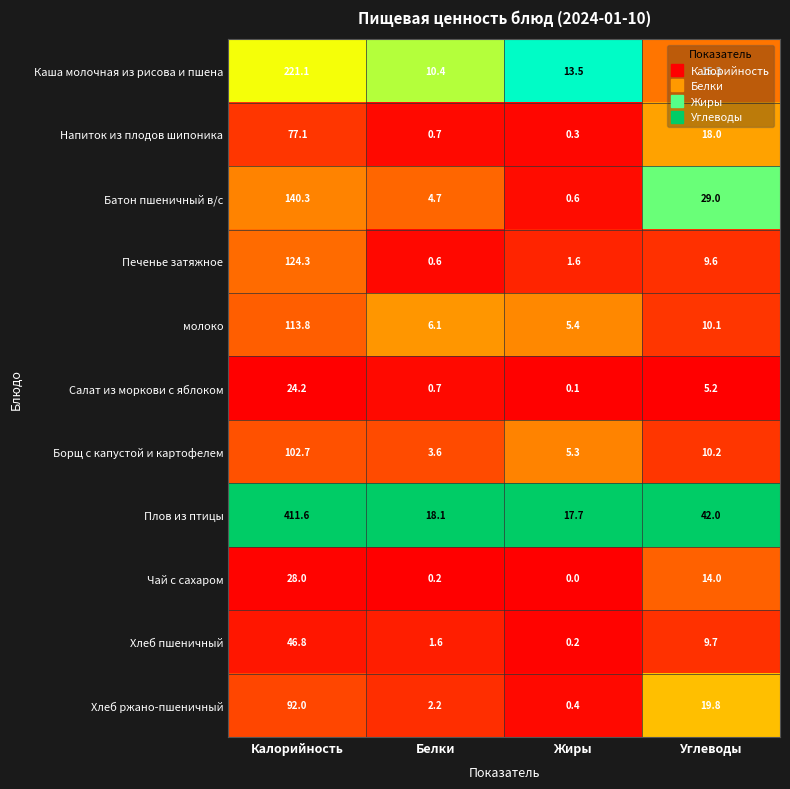

At which label does Хлеб пшеничный first exceed 9?

Калорийность